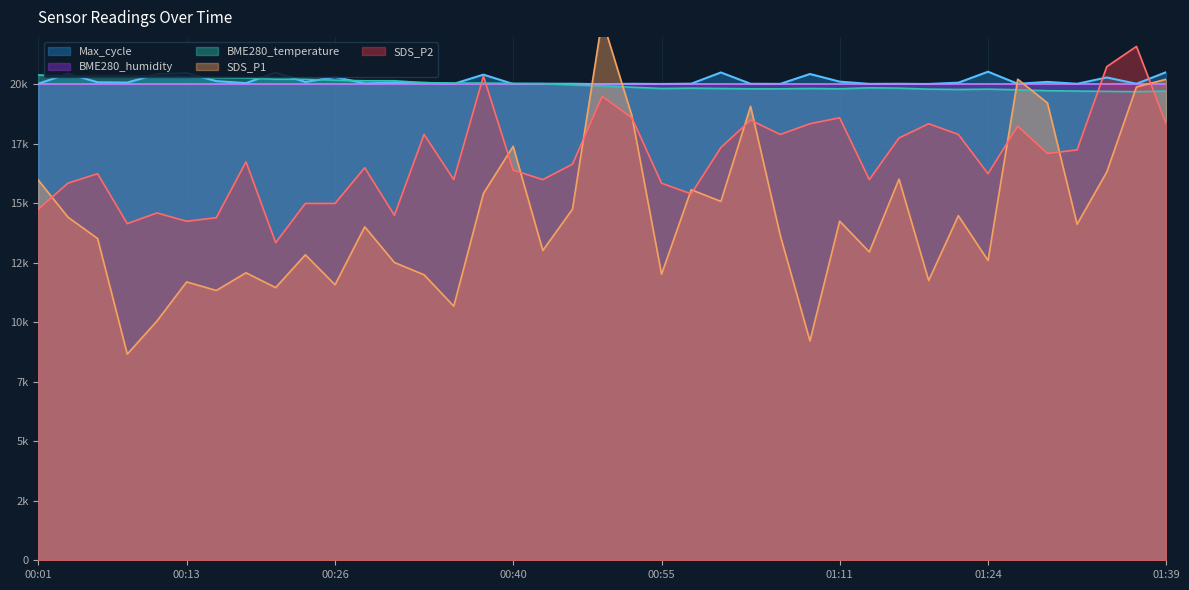

What is the sum of the BME280_temperature values at 00:13 and 00:06?

40689.0